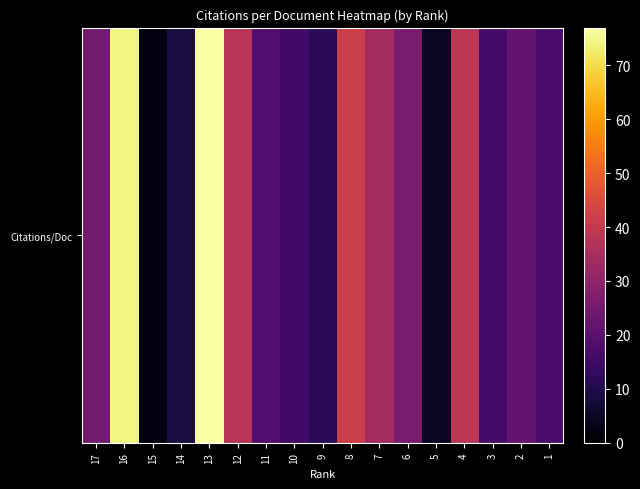

At which category does the chart reach its peak across all series?

13